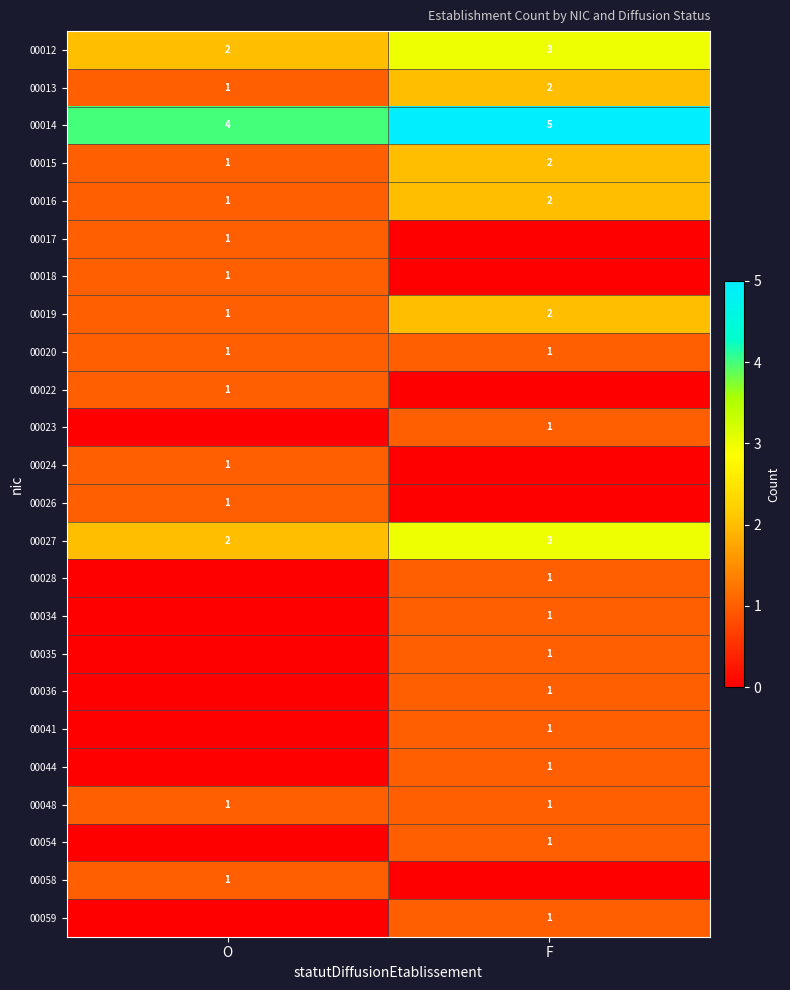

Rank the categories by 00019 value from lowest to highest.

O, F